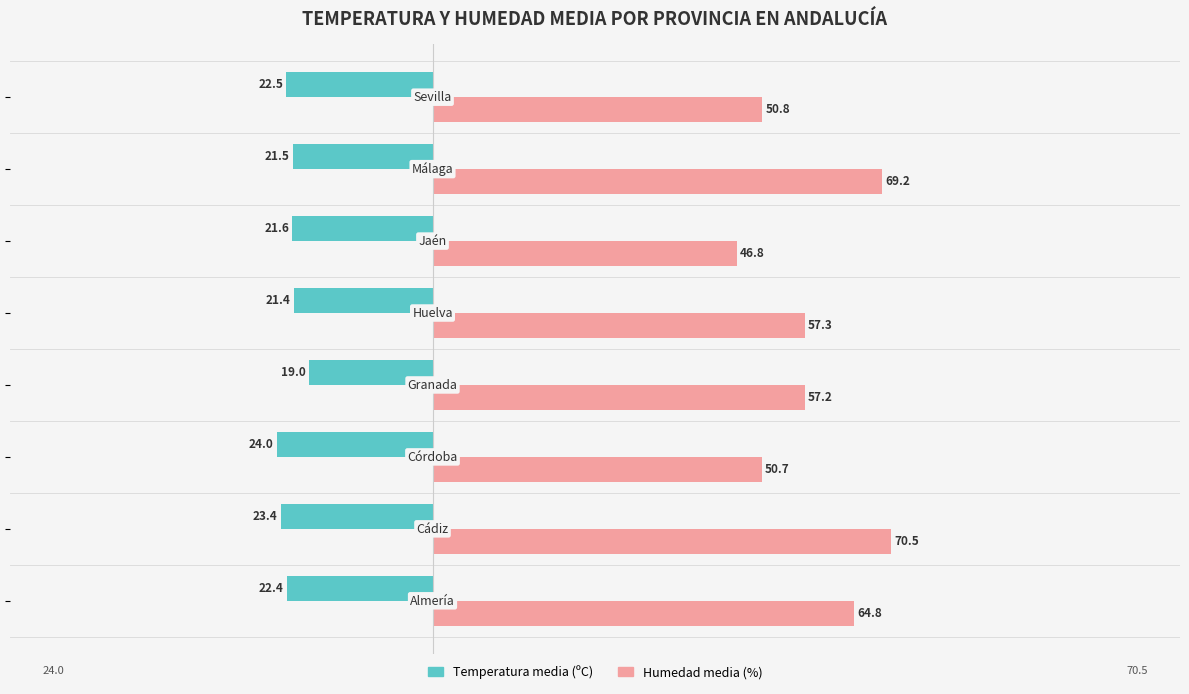

What is the maximum value shown in the chart?

70.5